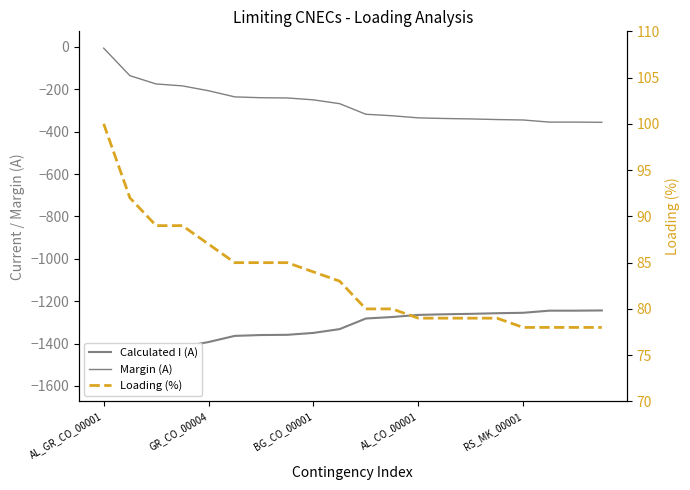

True or false: Calculated I (A) and Loading (%) intersect in this chart.

False